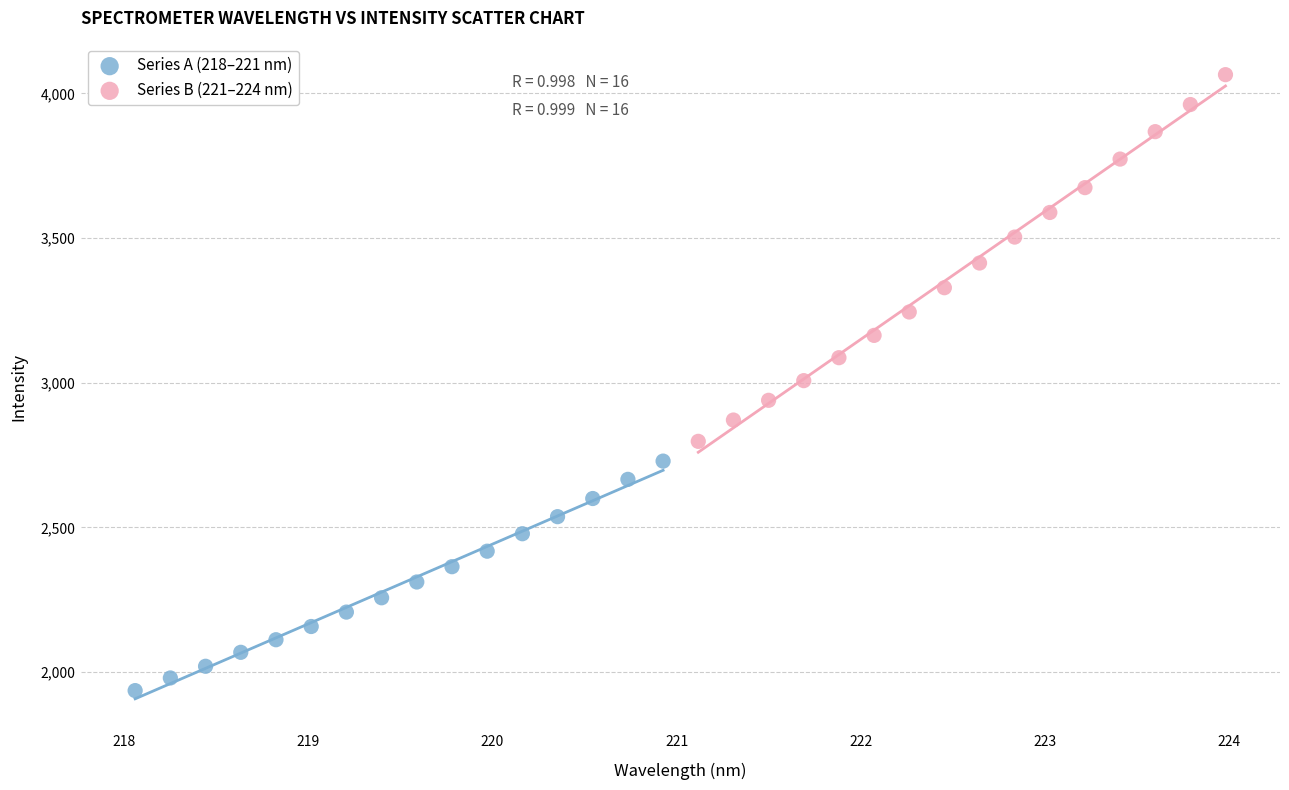

Which series reaches the minimum Y coordinate?

Series A (218–221 nm)